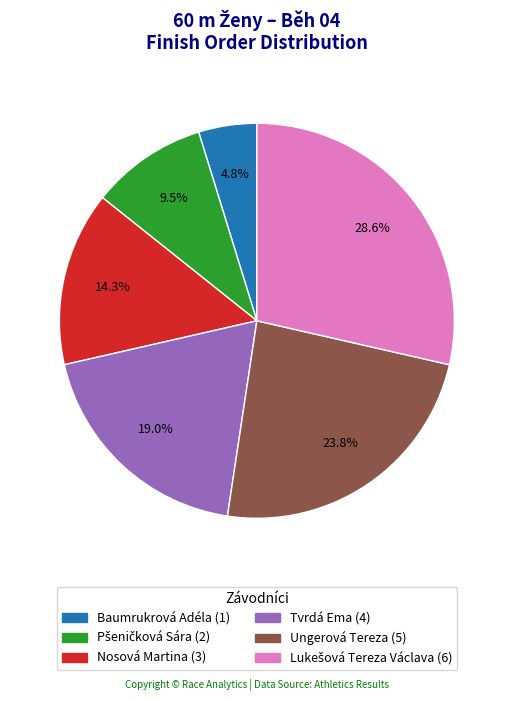

How much of the chart is everything except Nosová Martina?

85.7%